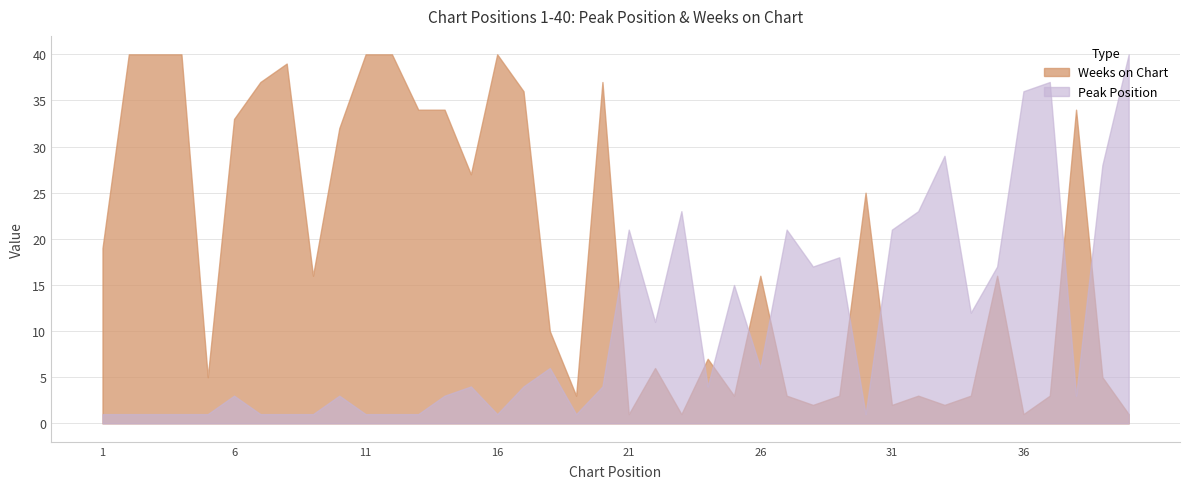

Rank the series at 9 from highest to lowest value.

Weeks on Chart, Peak Position